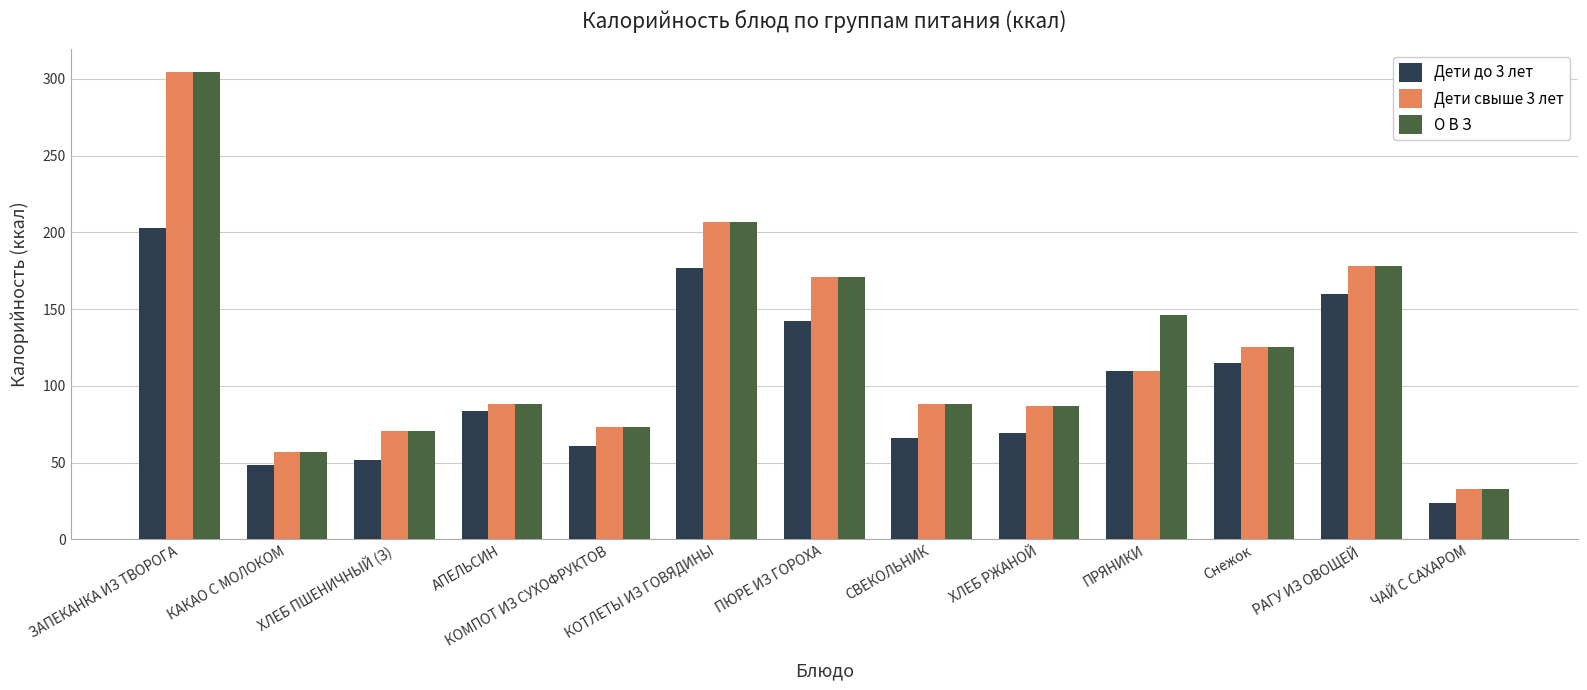

How many values in the Дети до 3 лет series exceed 83?

7